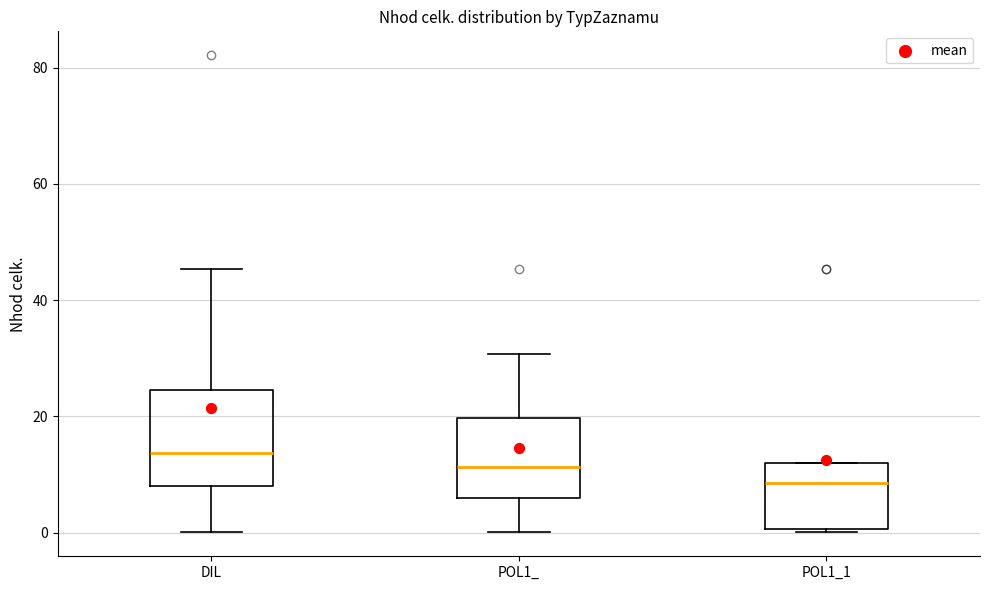

Reading left to right, transcribe this box plot: for each box, give where its median line is, the range the box spans, and where its two whiskers end, as read against the y-axis. The values are not printed on the chart, so give them approximately, as read against the axis.

DIL: median 14, box 8 to 24, whiskers 0 to 46
POL1_: median 12, box 6 to 20, whiskers 0 to 30
POL1_1: median 8, box 0 to 12, whiskers 0 (just below the box's lower edge) to 12